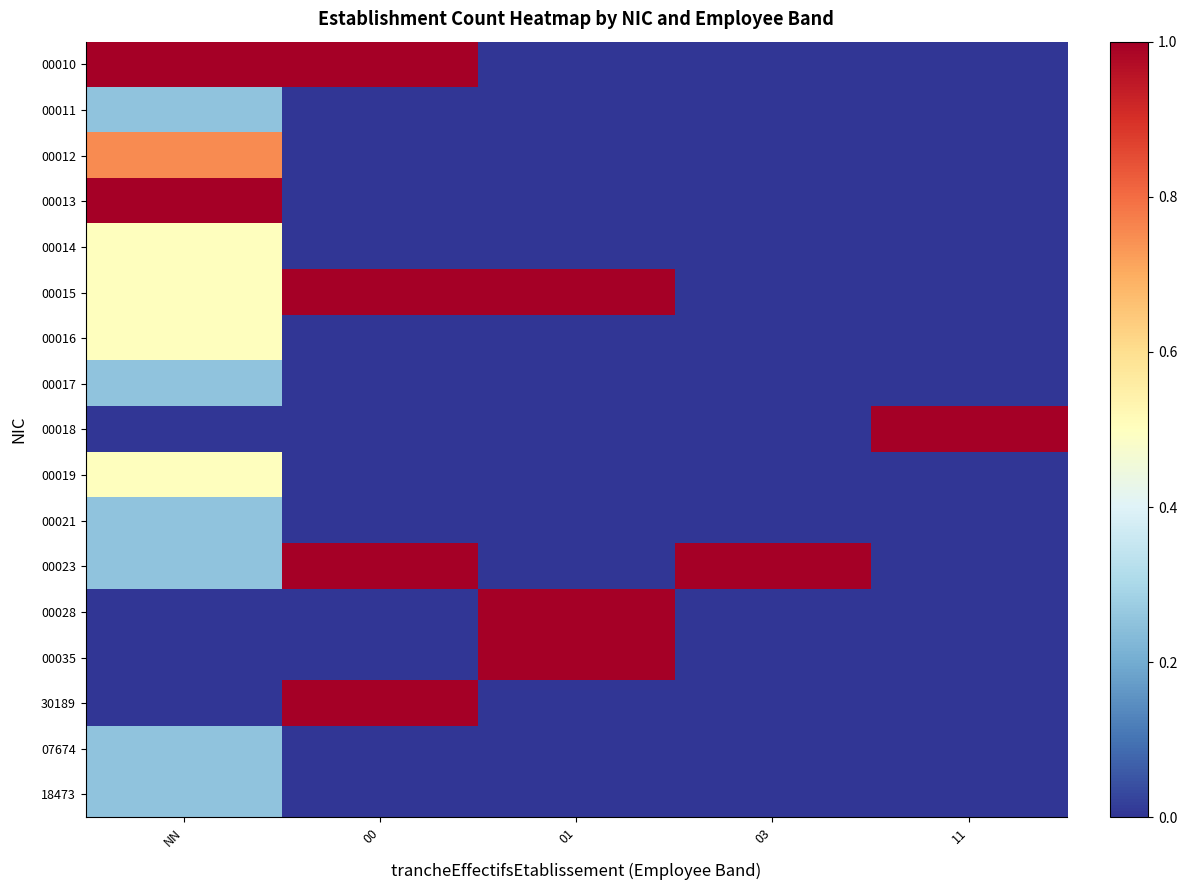

List the series in order of their peak value, lowest first.

00011, 00017, 00021, 07674, 18473, 00014, 00016, 00019, 00012, 00010, 00013, 00015, 00018, 00023, 00028, 00035, 30189